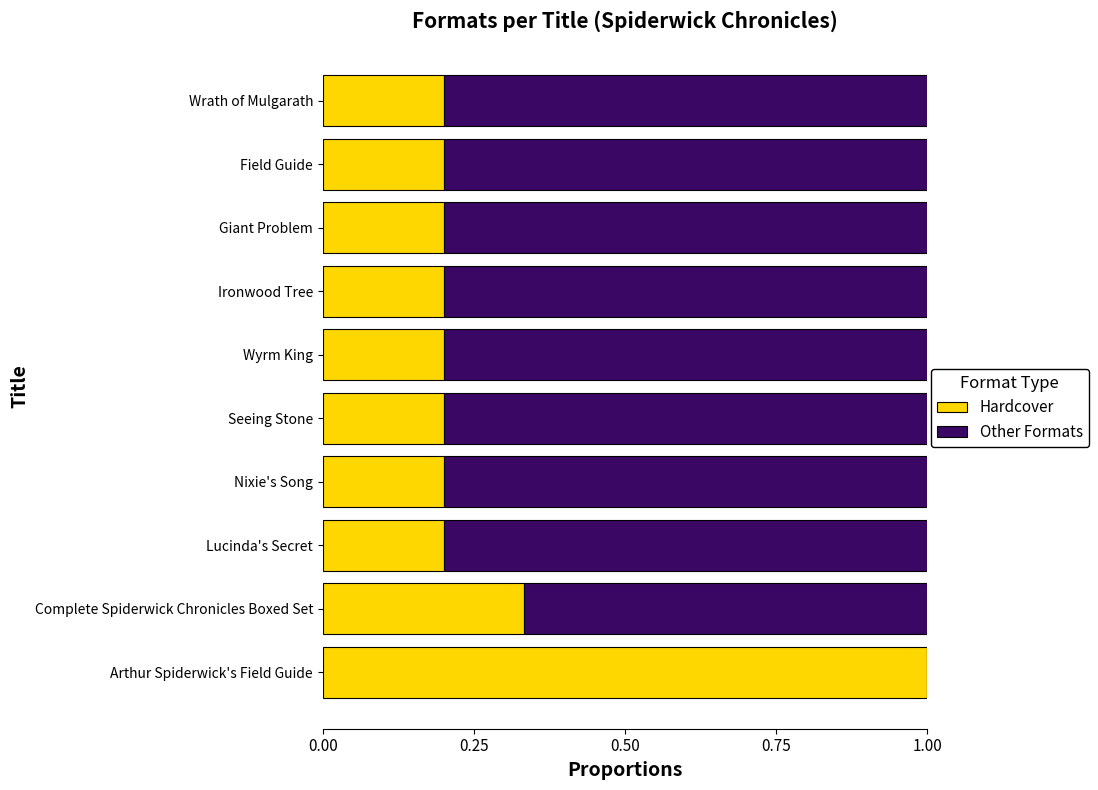

What is the total value across all series at Seeing Stone?

1.0